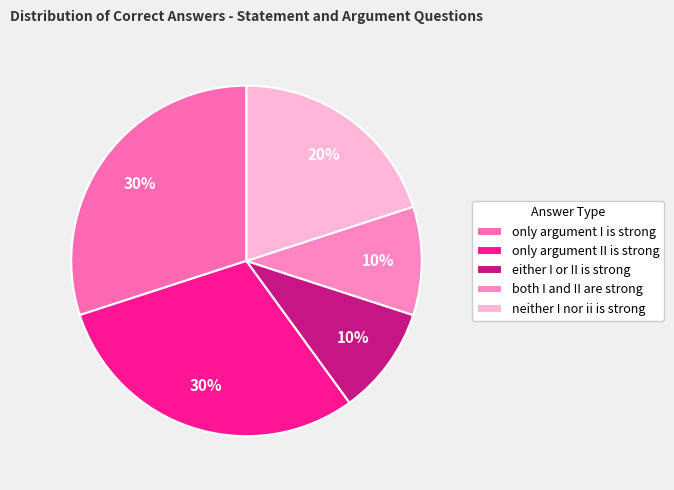

Is there a majority slice in this chart?

No